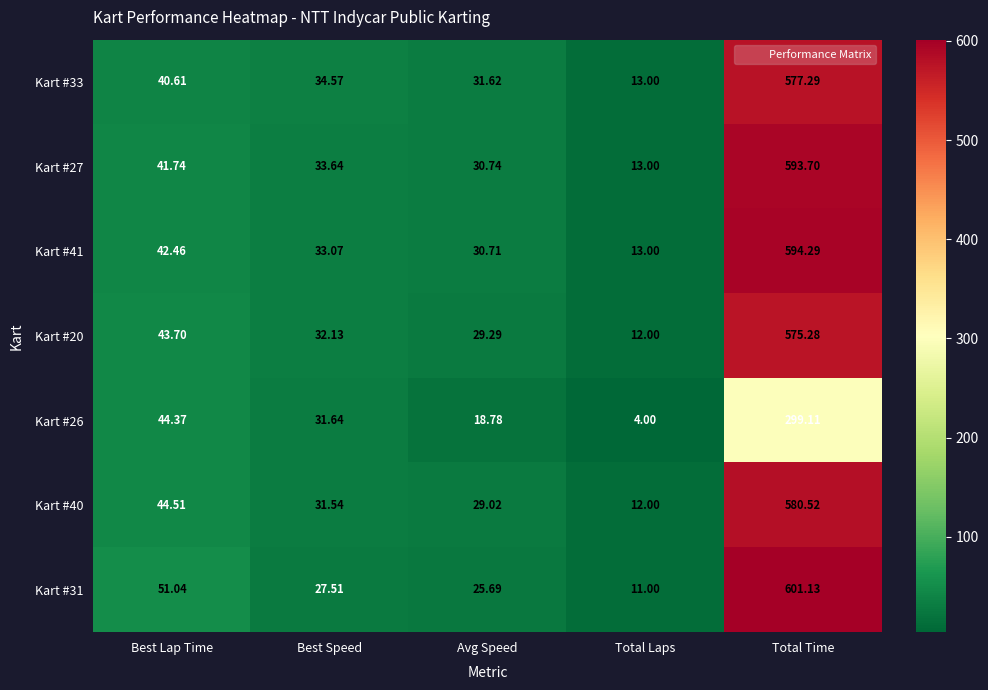

At which category is the sum across all series the highest?

Total Time